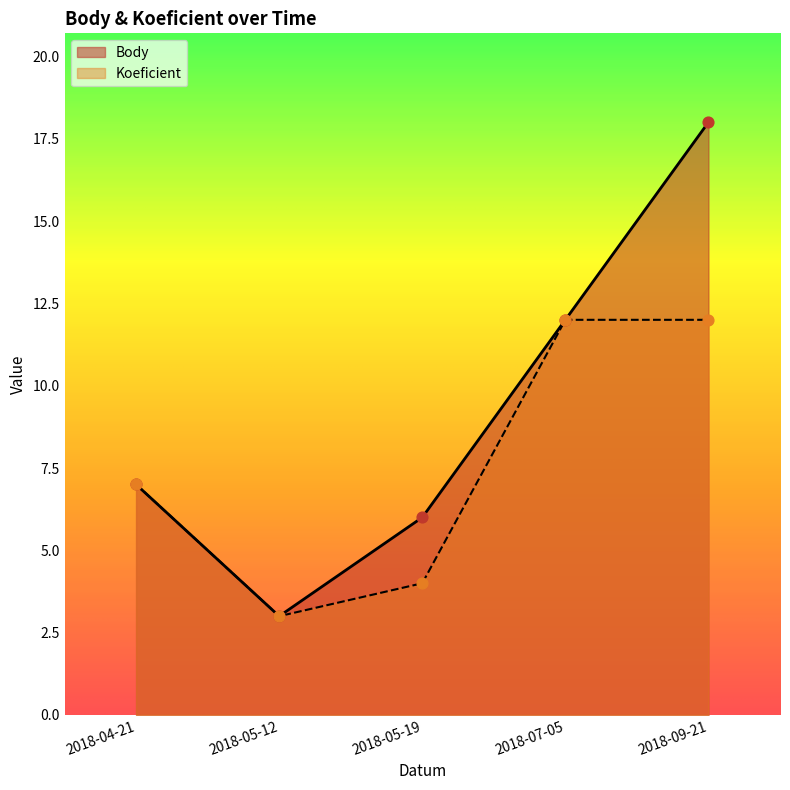

Which series contains the highest Y value?

Body